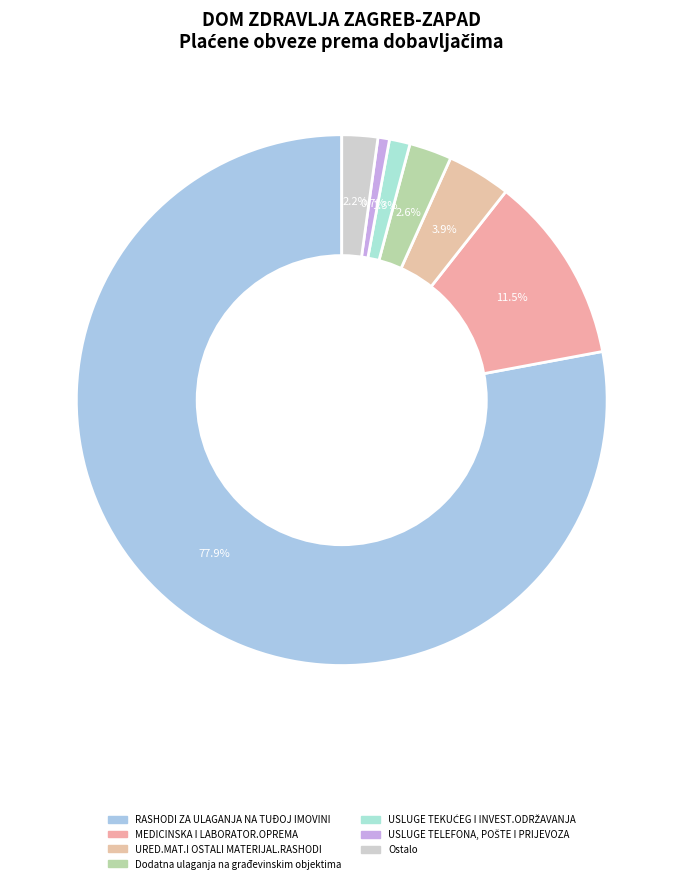

How many slices are in this pie chart?

7